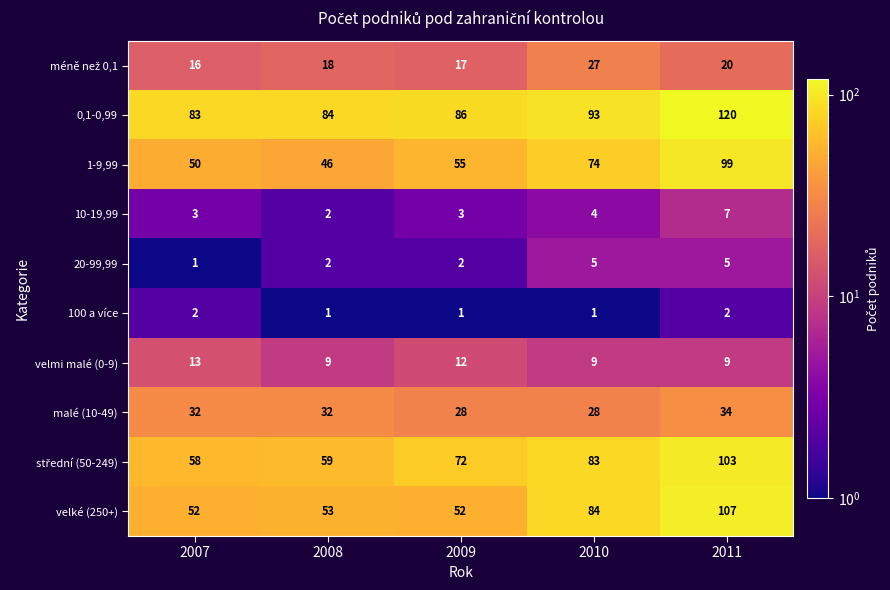

How many categories are shown in the chart?

5